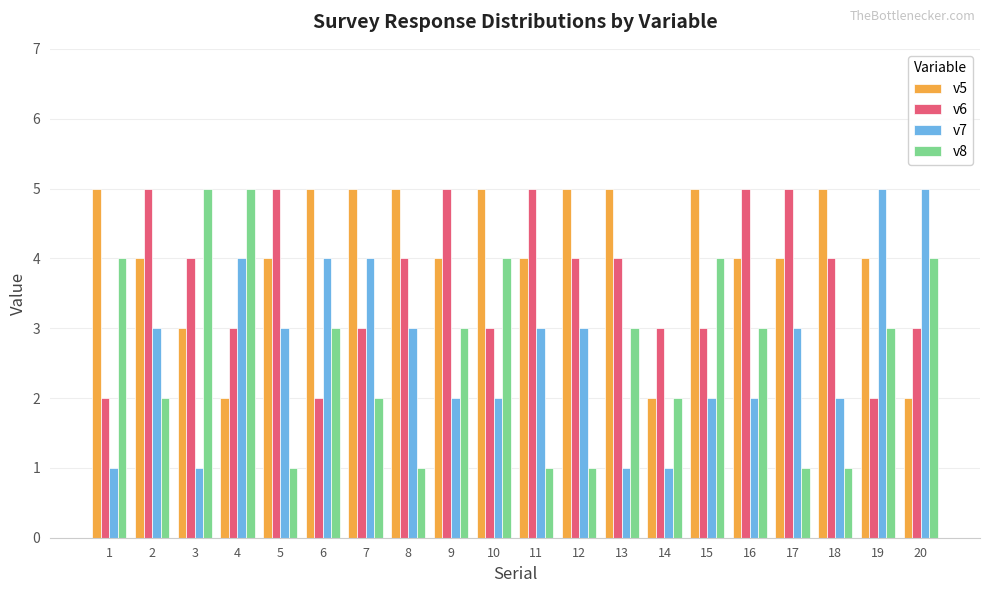

What is the difference between the maximum and minimum values in the v8 series?

4